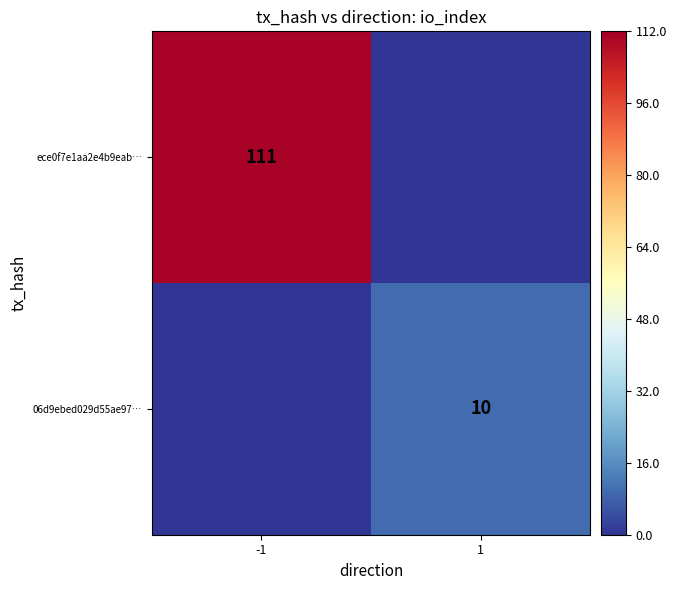

Is it true that ece0f7e1aa2e4b9eab… equals 160 at -1?

False